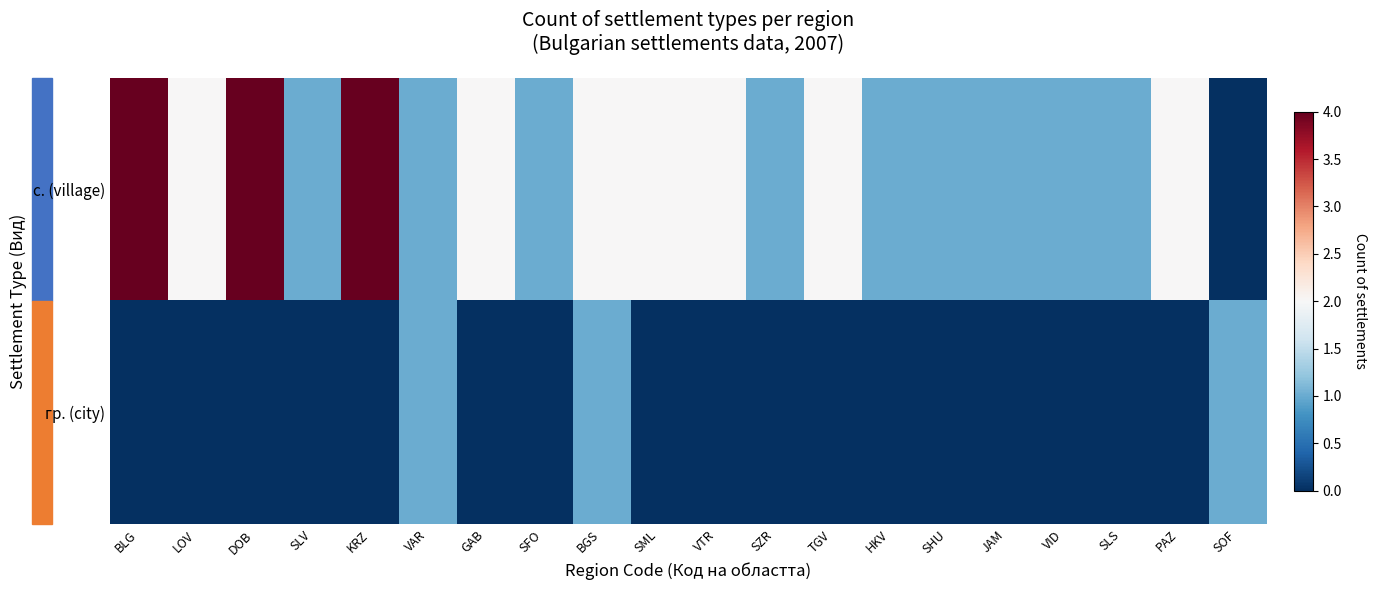

Which series has the largest total across all categories?

с. (village)